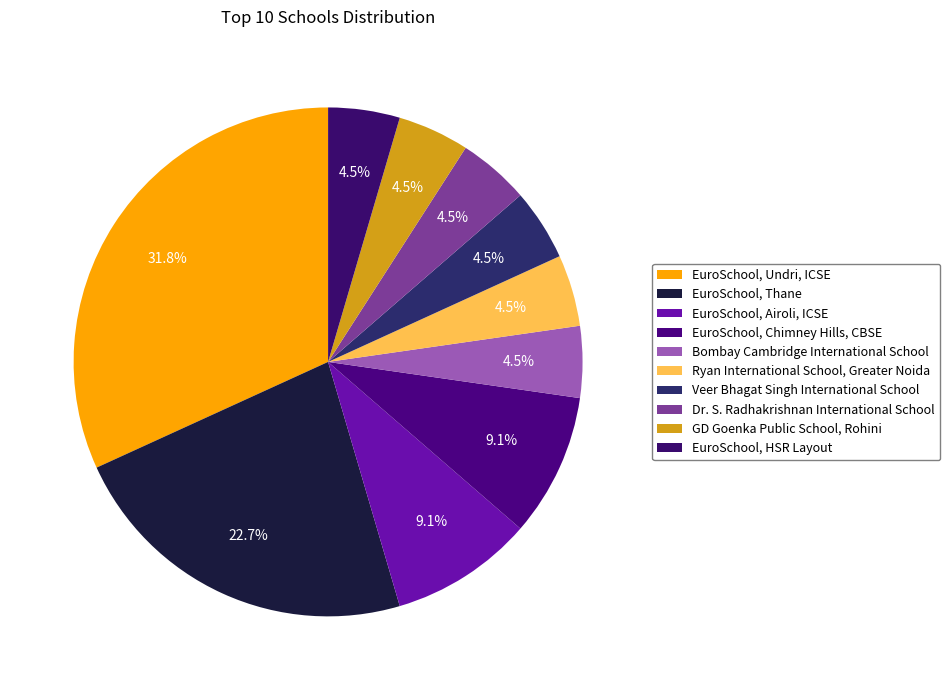

Rank the categories by value from highest to lowest.

EuroSchool, Undri, ICSE, EuroSchool, Thane, EuroSchool, Airoli, ICSE, EuroSchool, Chimney Hills, CBSE, Bombay Cambridge International School, Ryan International School, Greater Noida, Veer Bhagat Singh International School, Dr. S. Radhakrishnan International School, GD Goenka Public School, Rohini, EuroSchool, HSR Layout